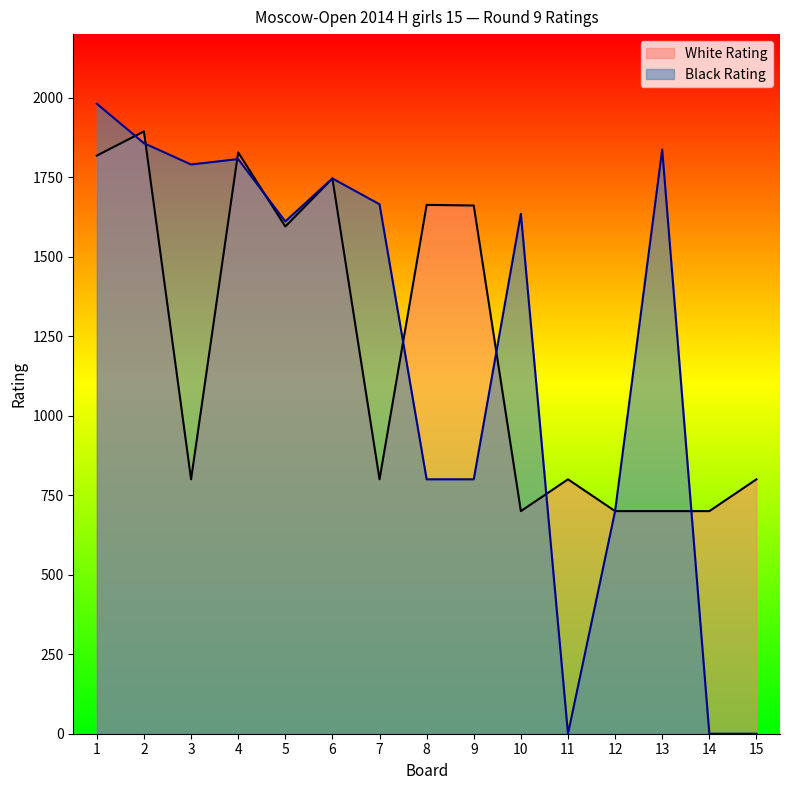

What is the value of the Black Rating point at the 9th from the left?

800